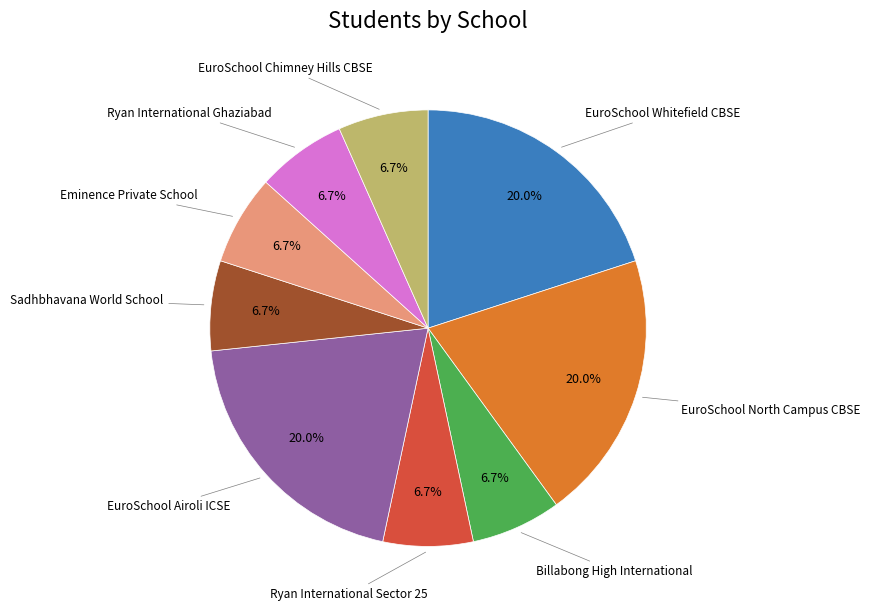

Is there any slice that represents more than half of the pie?

No